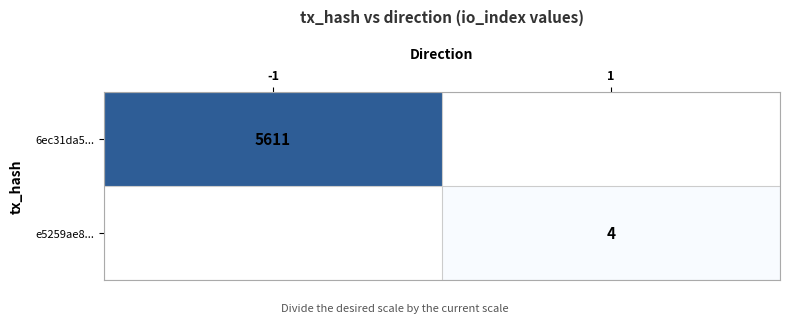

The e5259ae8... series shows 4 at 1. True or false?

True